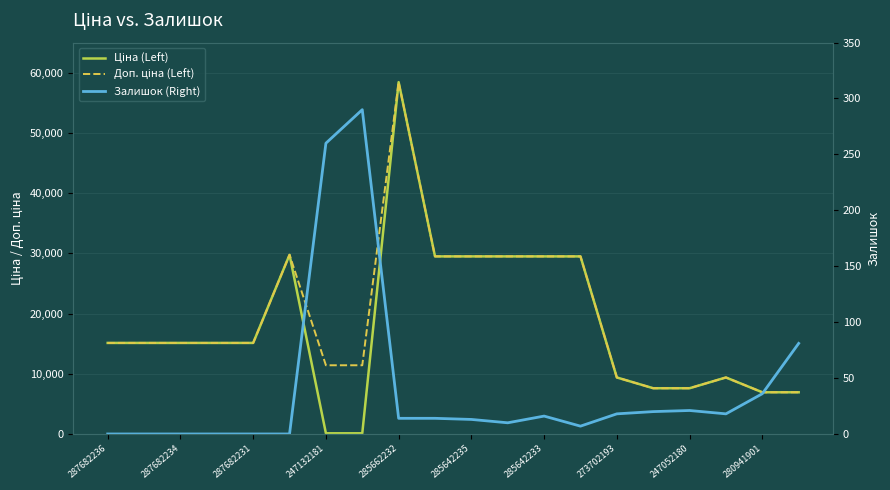

How many series are shown in this chart?

3